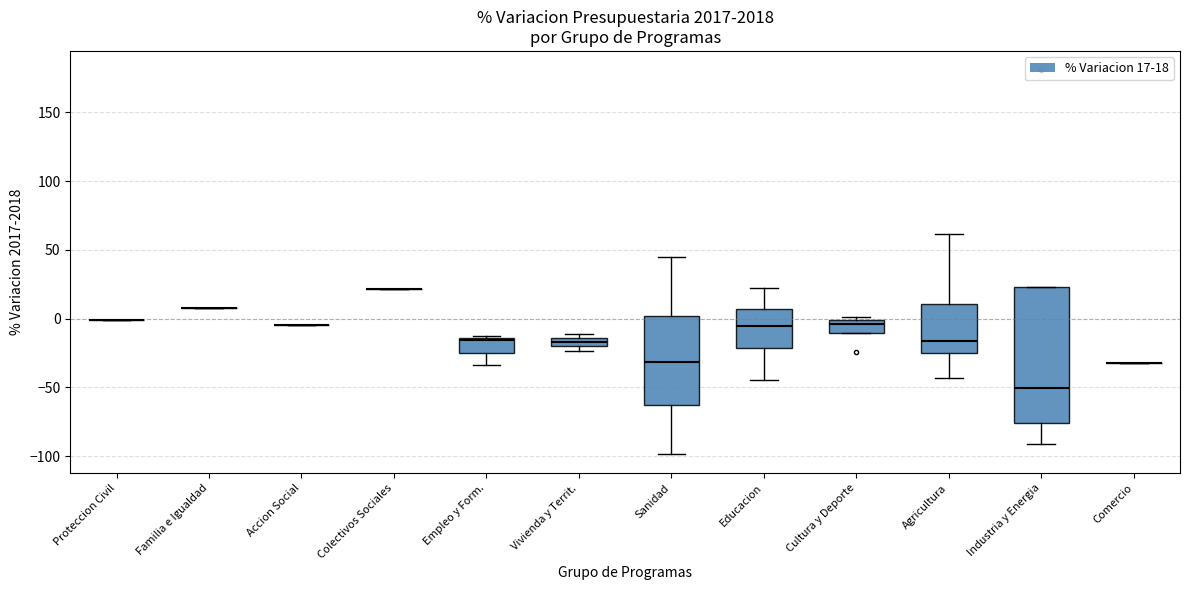

Which box is the tallest, from its lower edge to its upper edge?

Industria y Energia